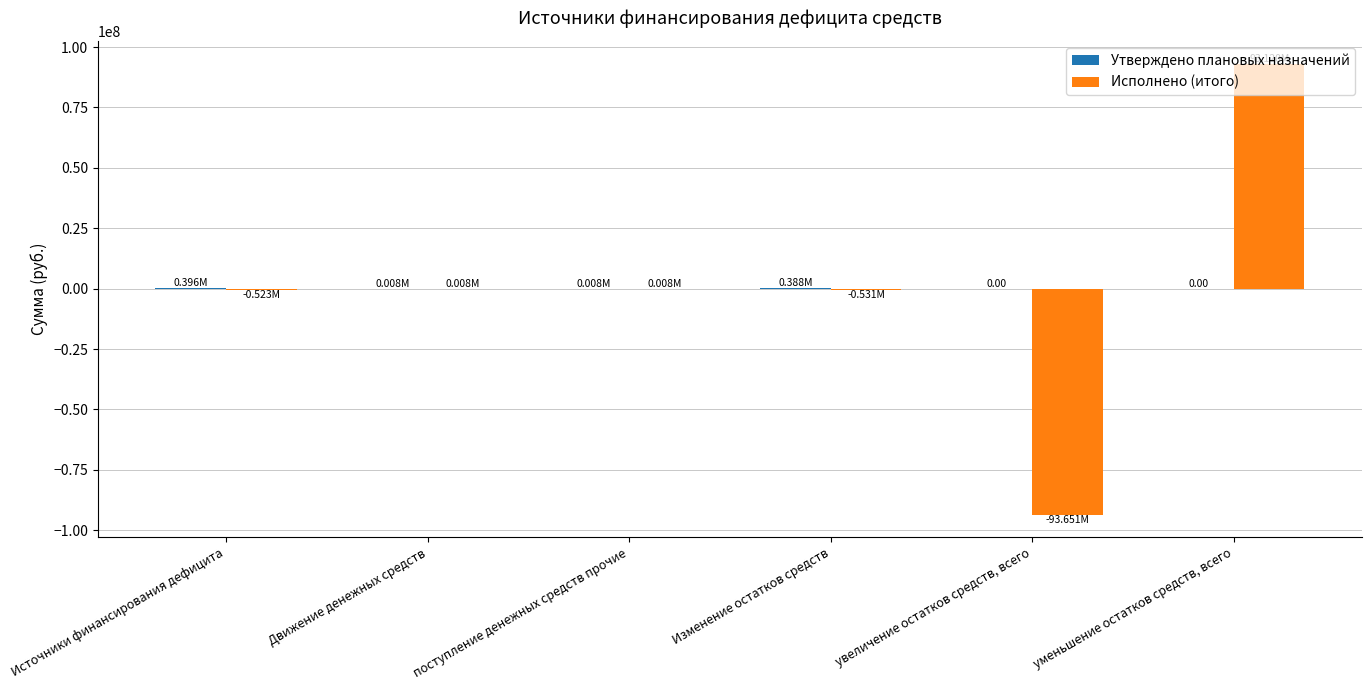

How many groups of bars are there?

6